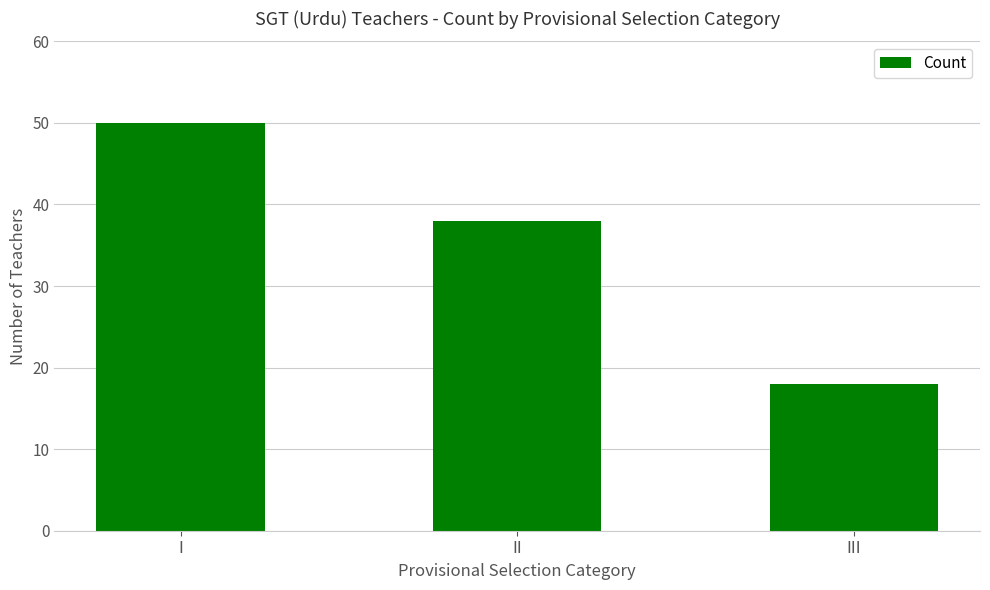

Is it true that the value at II is 38?

True